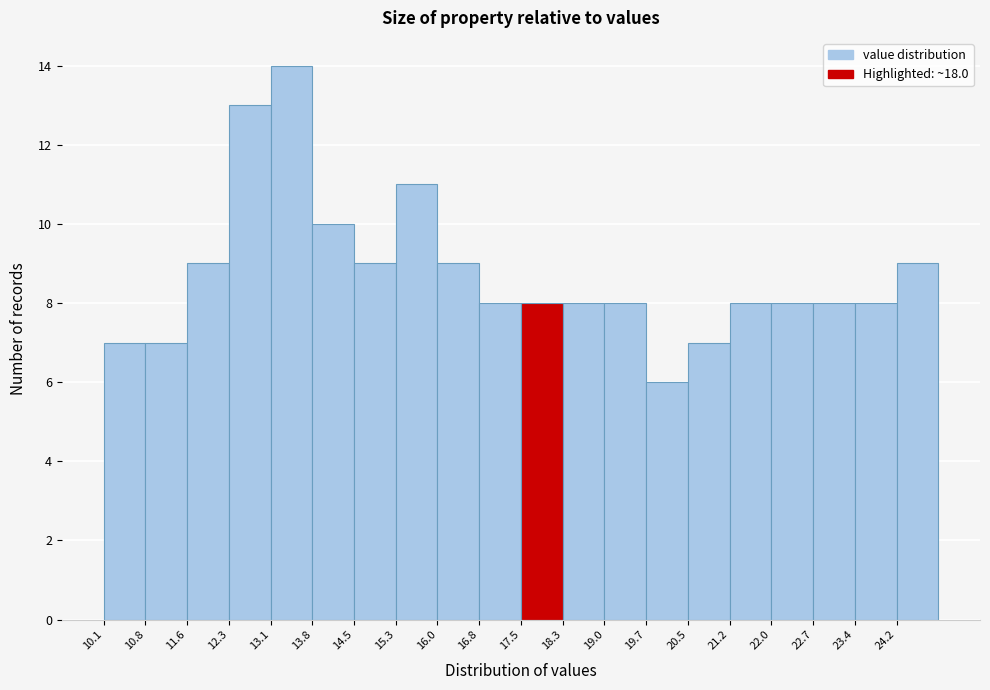

Over which range of the x-axis is the bar tallest?

13.1 to 13.8